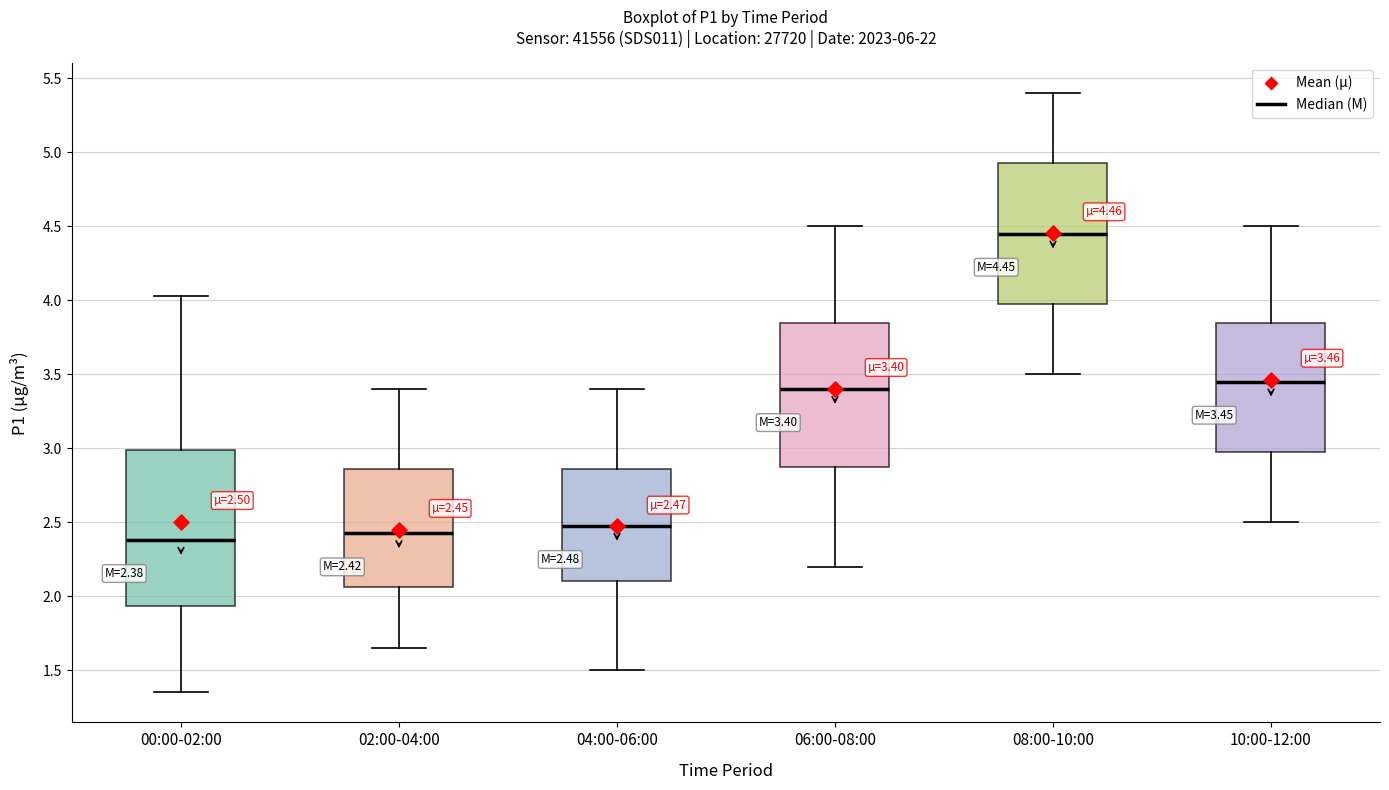

Comparing the boxes themselves (not the whiskers), which one is the tallest?

00:00-02:00